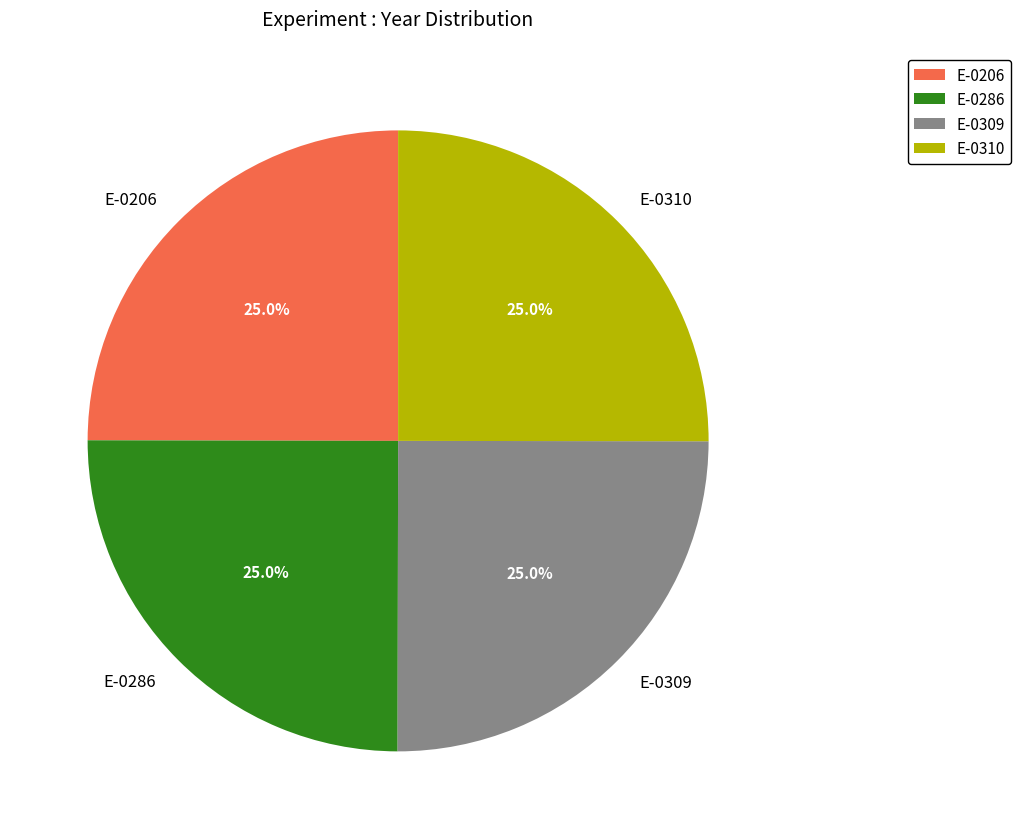

To the nearest percent, what percentage of the pie is E-0286?

25%